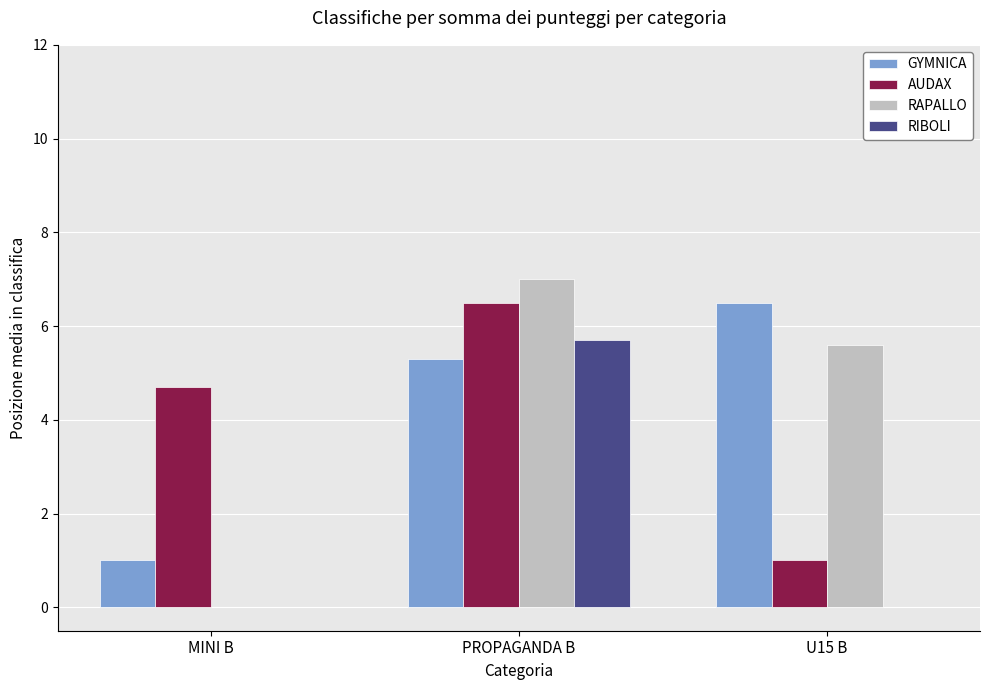

Is the value of AUDAX at MINI B greater than the value of RIBOLI at PROPAGANDA B?

No